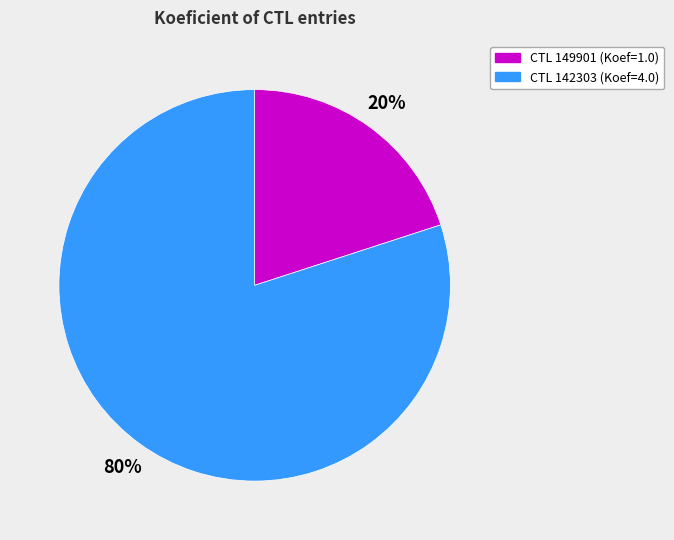

Does any single category account for the majority?

Yes